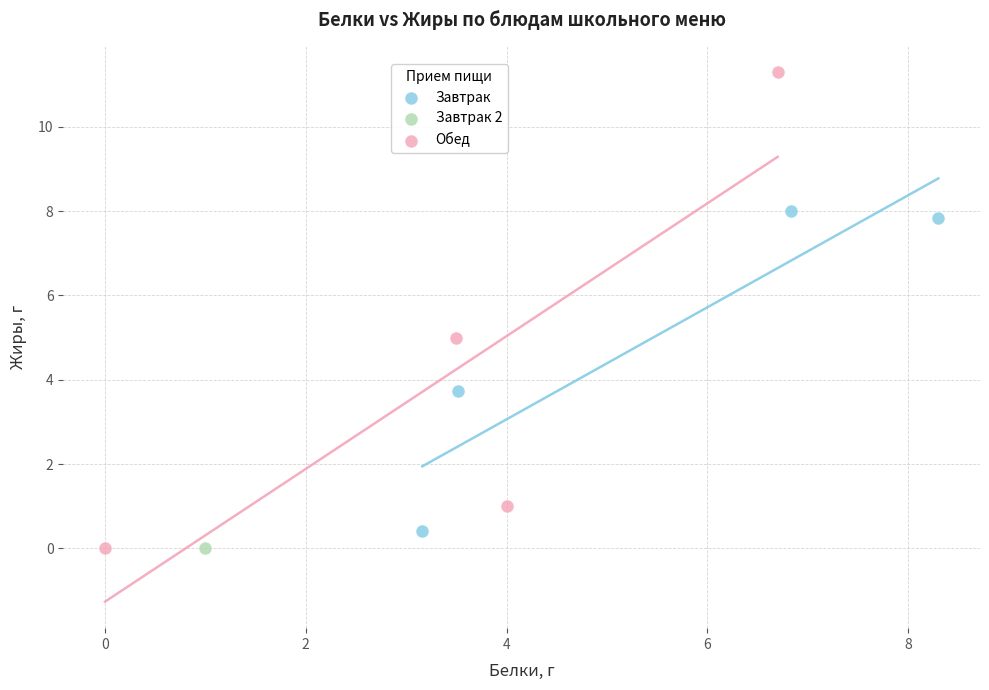

What are all the series names shown in the legend?

Завтрак, Завтрак 2, Обед